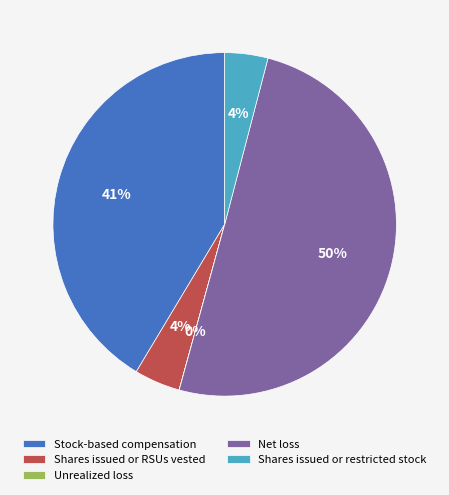

To the nearest percent, what percentage of the pie is Stock-based compensation?

41%